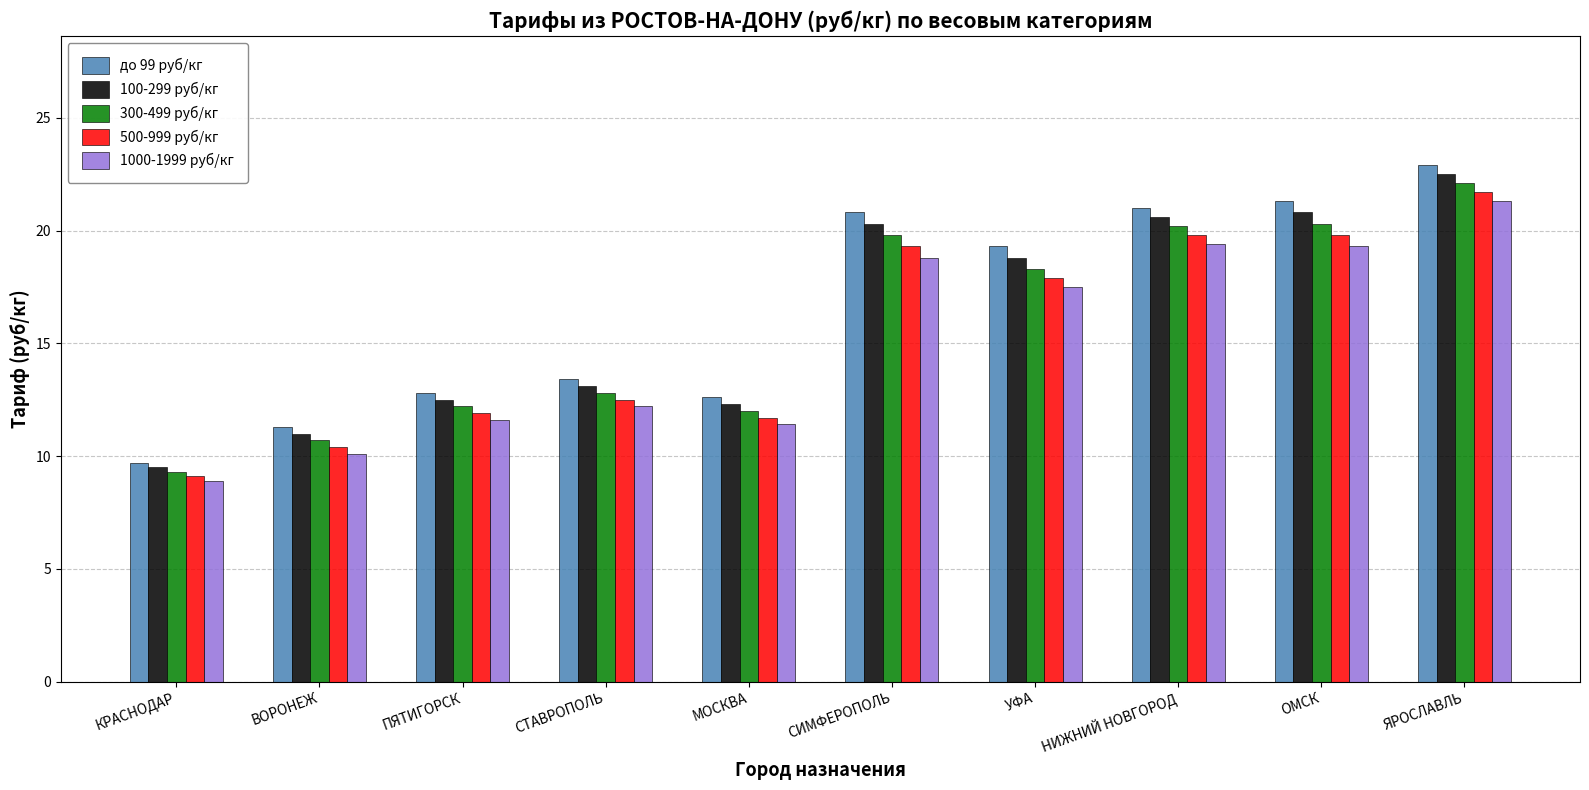

Where is 500-999 руб/кг nearest to the value 15?

СТАВРОПОЛЬ